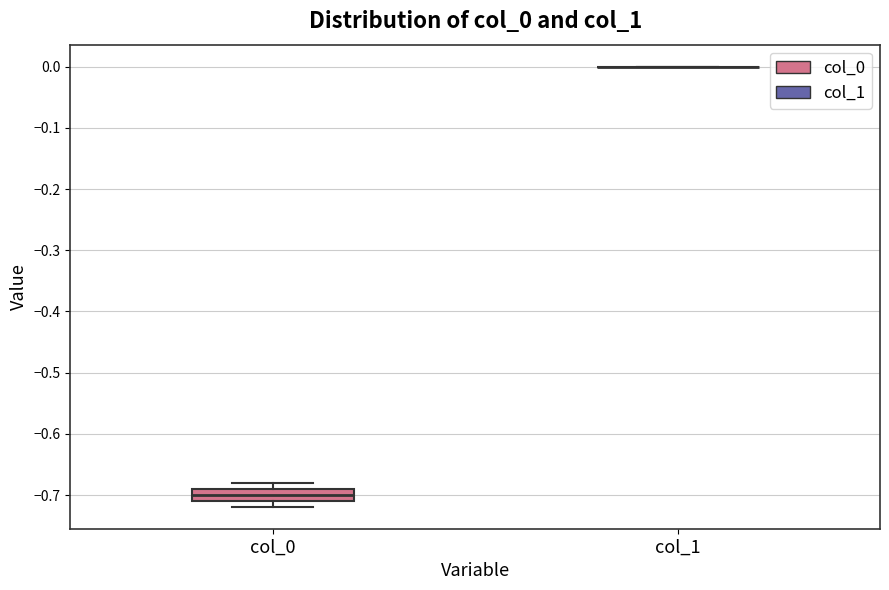

Reading left to right, read every box against the y-axis: the position of its median line, the range the box covers, and the ends of its whiskers. The values are not printed on the chart, so give them approximately, as read against the axis.

col_0: median -0.70, box -0.71 to -0.69, whiskers -0.72 to -0.68
col_1: box collapsed to a line at 0.00, whiskers 0.00 to 0.00